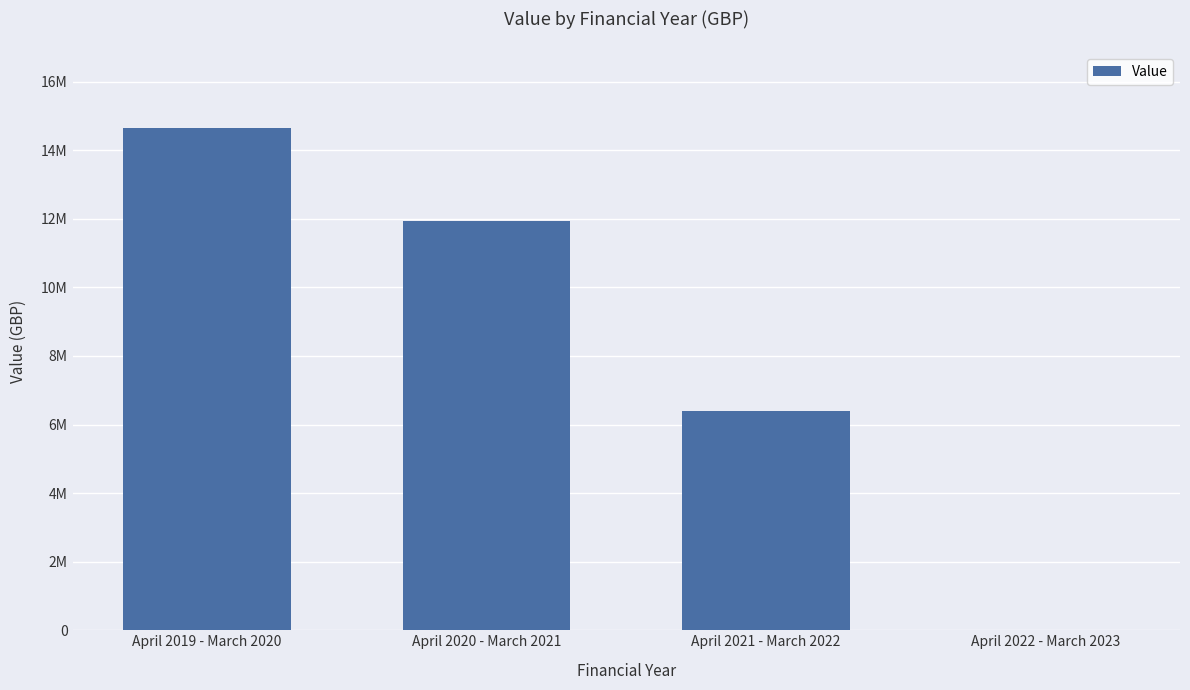

Rank the categories by value from highest to lowest.

April 2019 - March 2020, April 2020 - March 2021, April 2021 - March 2022, April 2022 - March 2023